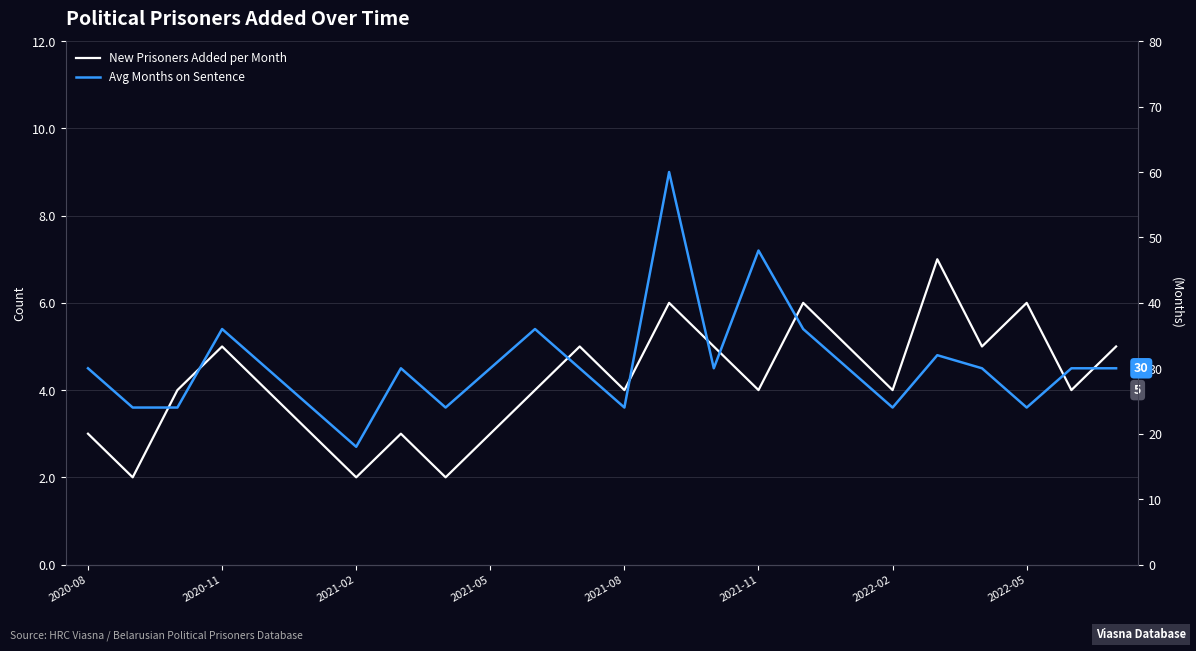

Is it true that Avg Months on Sentence equals 43 at 2022-02?

False